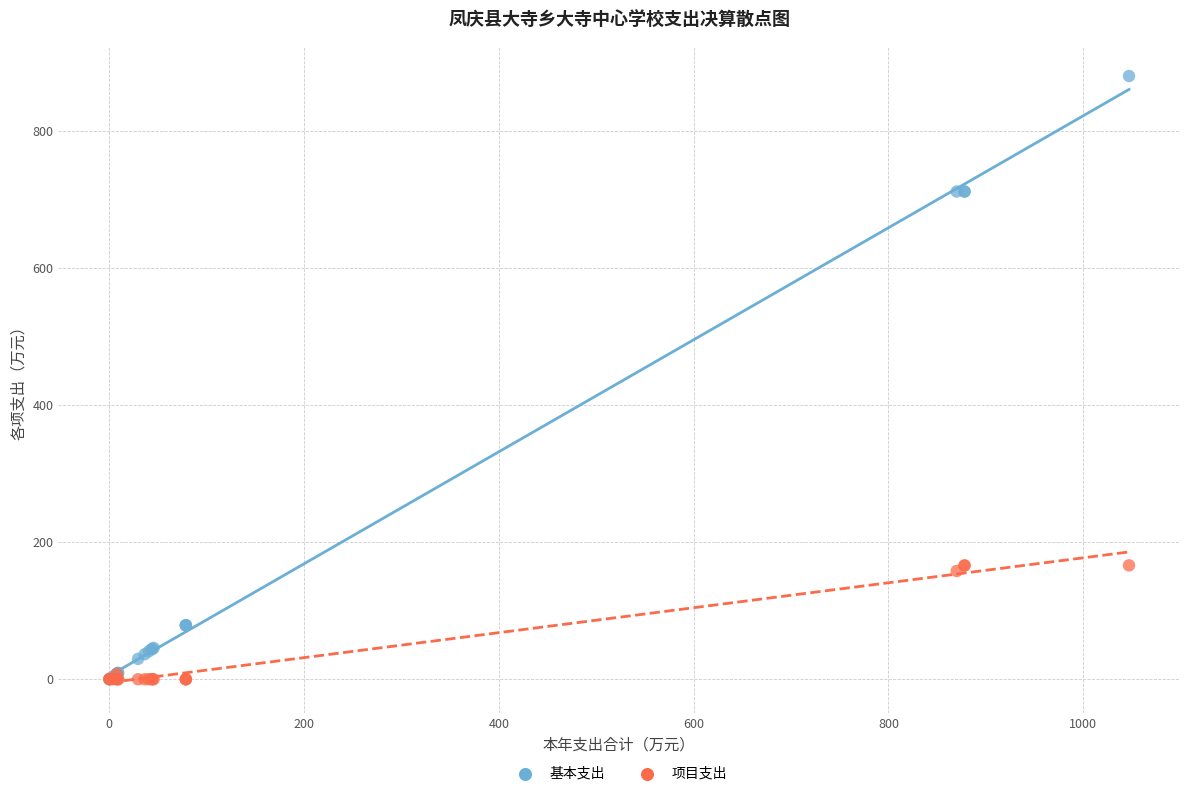

Which series reaches the maximum Y coordinate?

基本支出